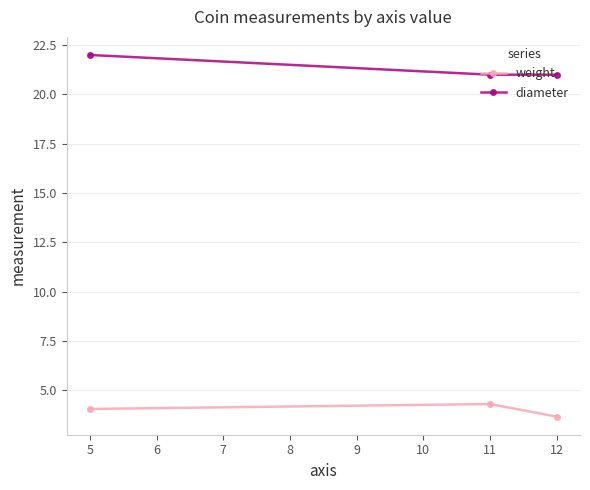

The weight series shows 5.5 at 5. True or false?

False